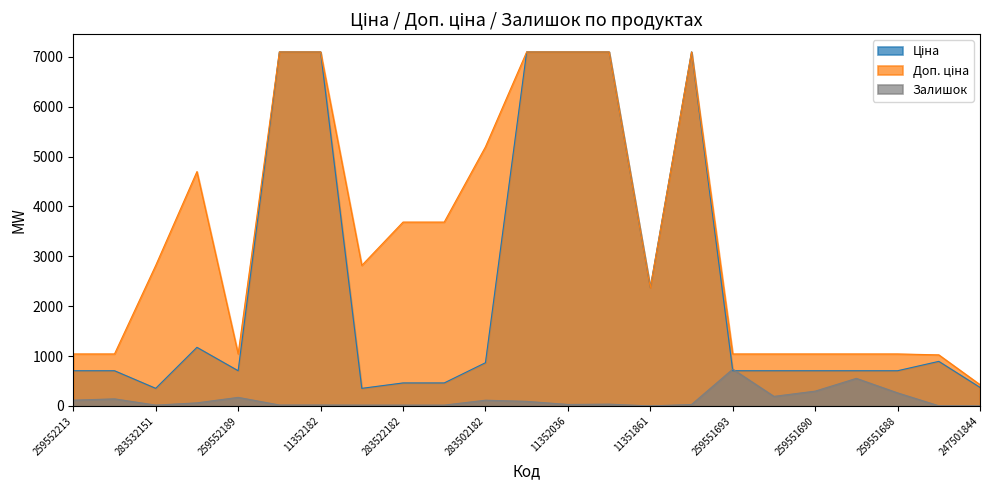

What is the average value of the Залишок series?

127.1